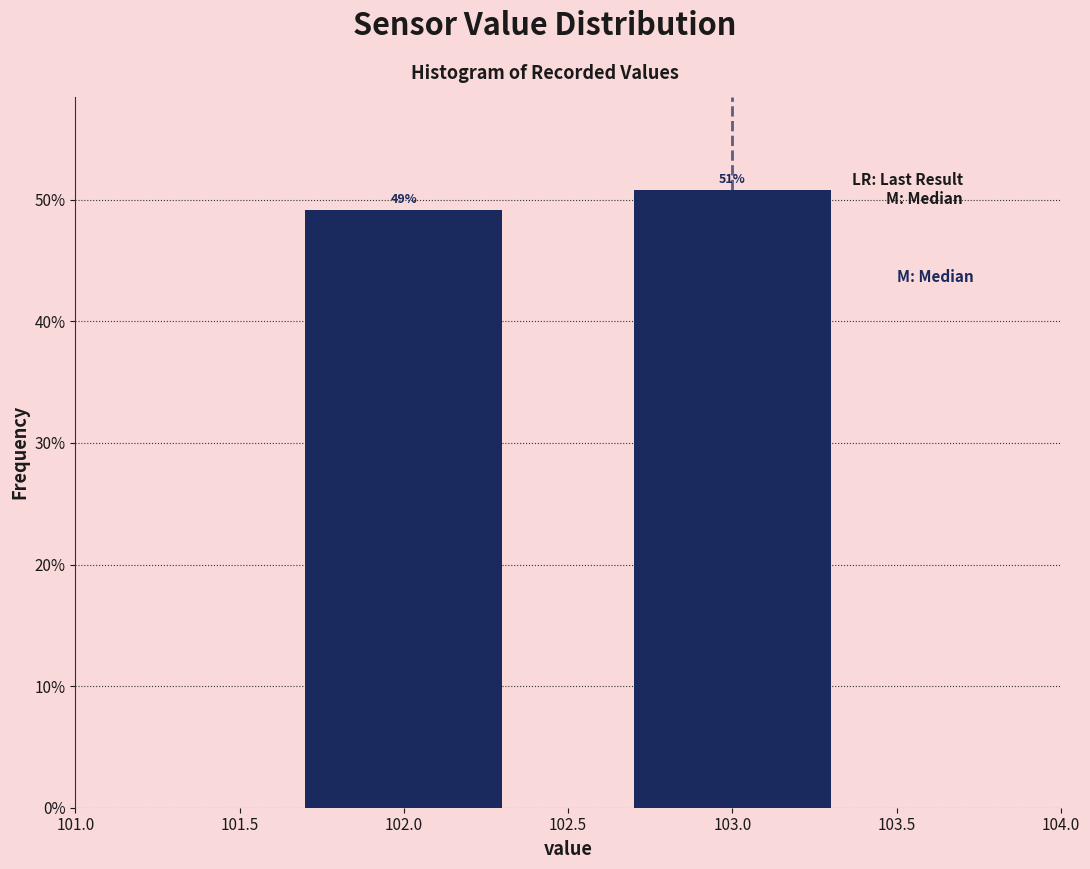

What is the average value?

50.0